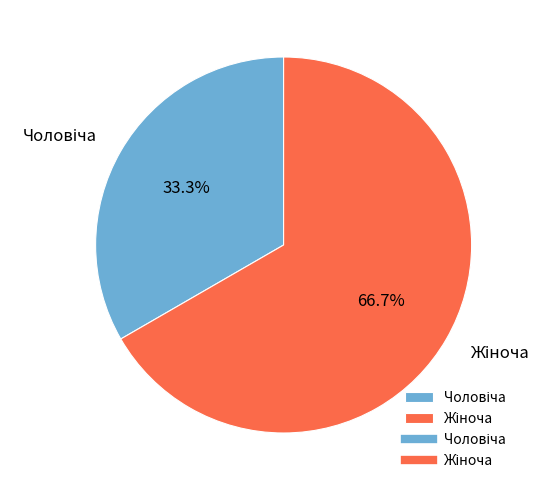

Is there a majority slice in this chart?

Yes